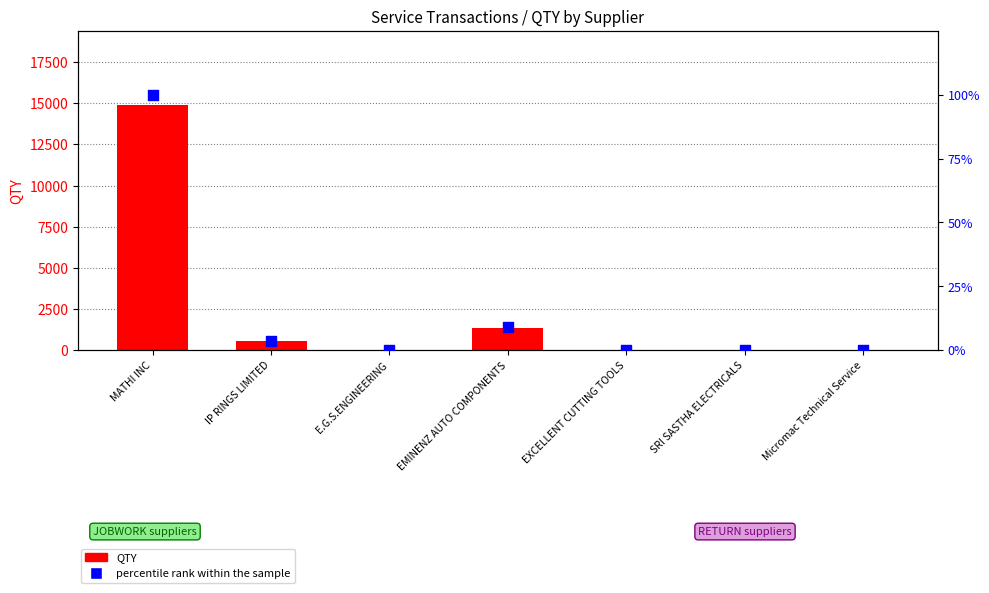

Which series reaches the minimum Y coordinate?

percentile rank within sample